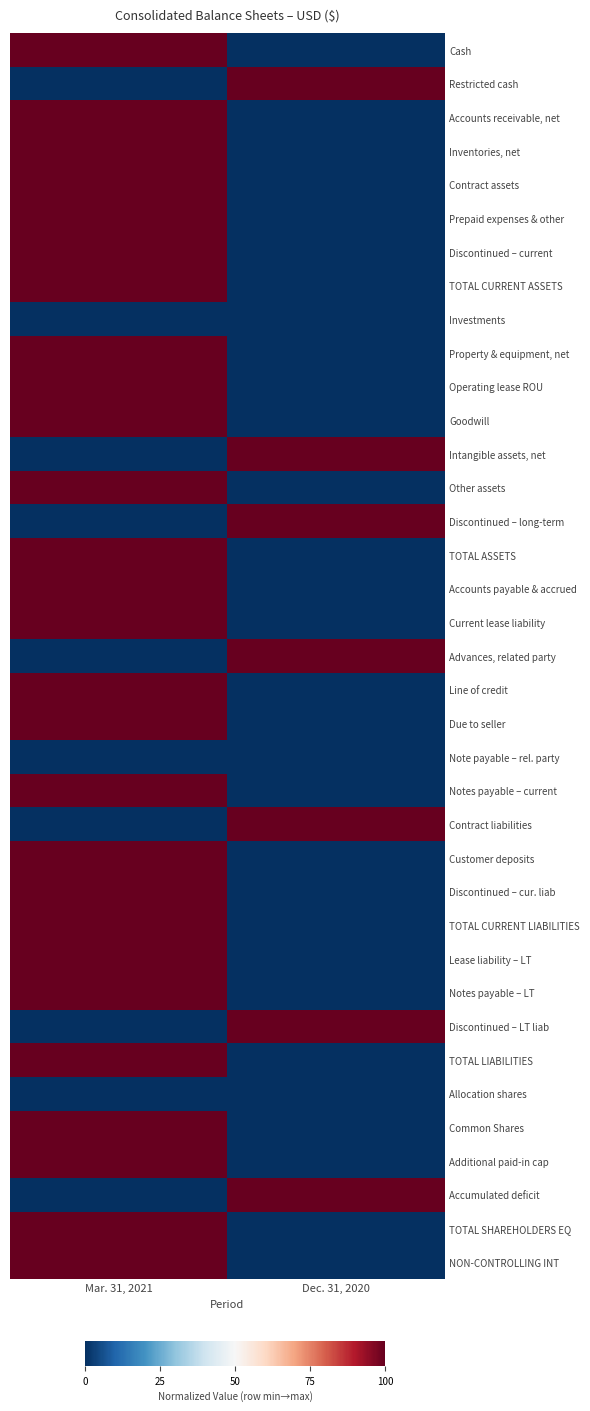

Which series has the largest range (max minus min)?

Cash